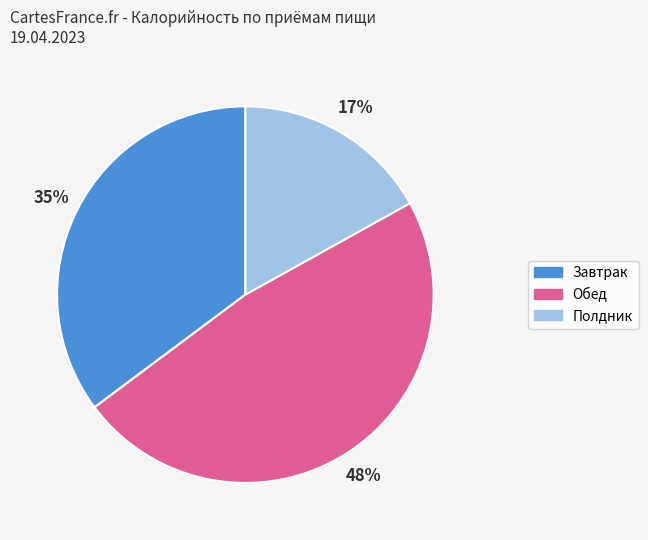

True or false: Полдник accounts for 17% of the total.

True